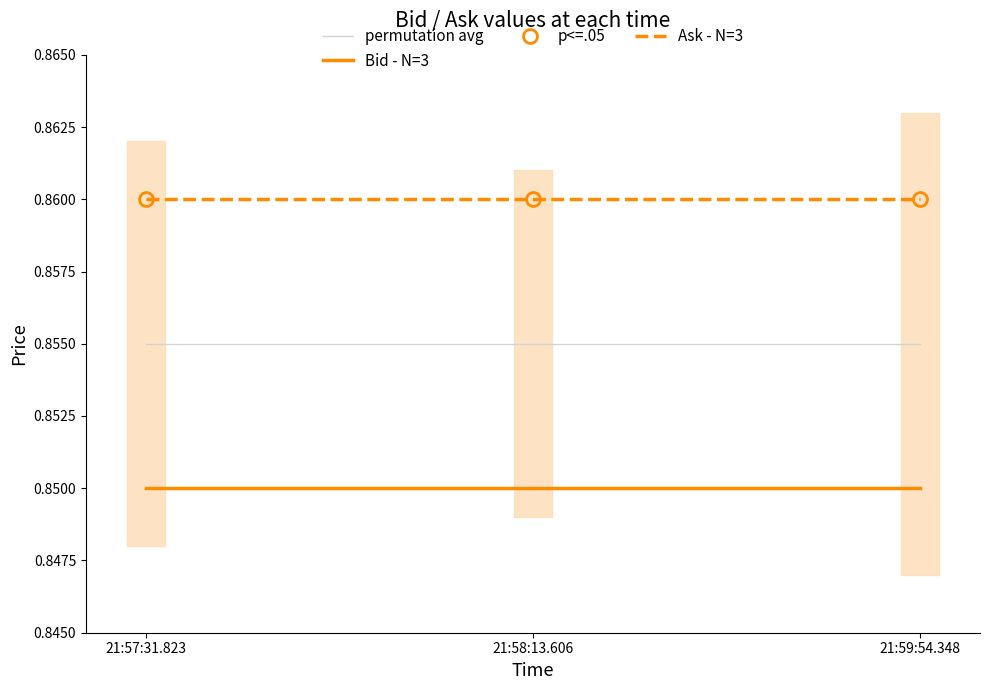

List the series in order of their peak value, highest first.

p<=.05, Ask - N=3, permutation avg, Bid - N=3